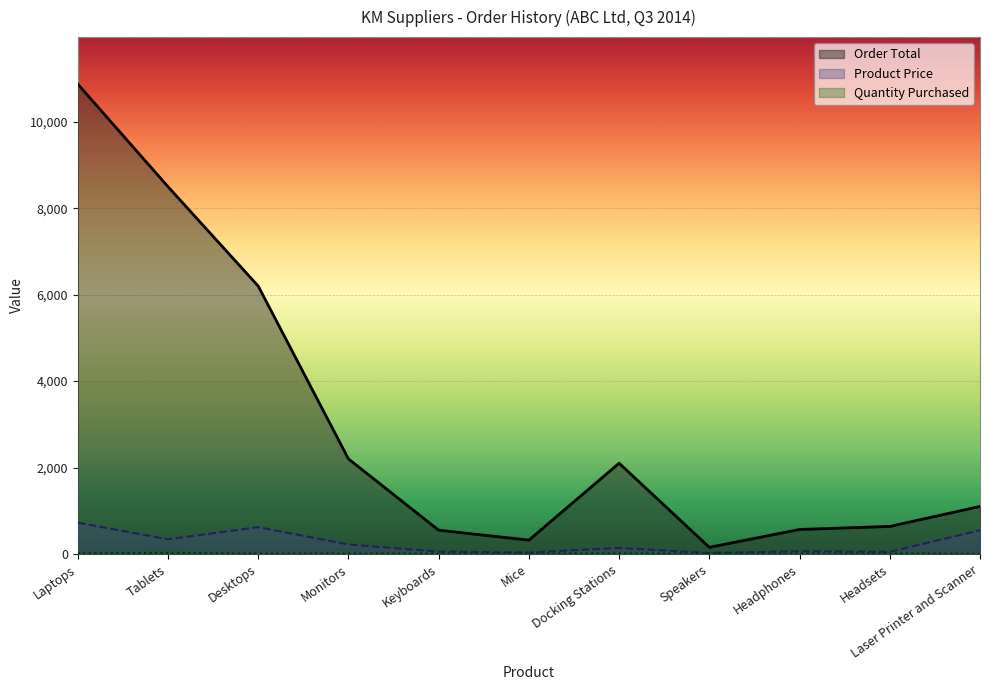

The value of Quantity Purchased at Laptops is 15. True or false?

True